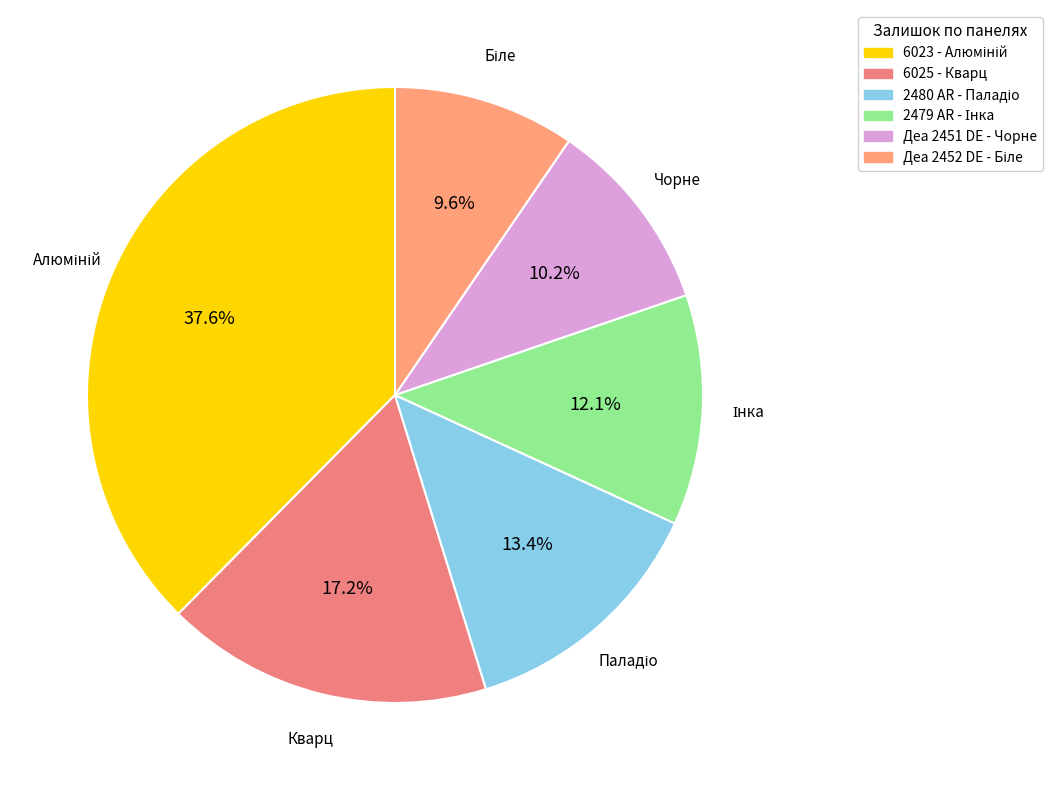

How many slices are in this pie chart?

6